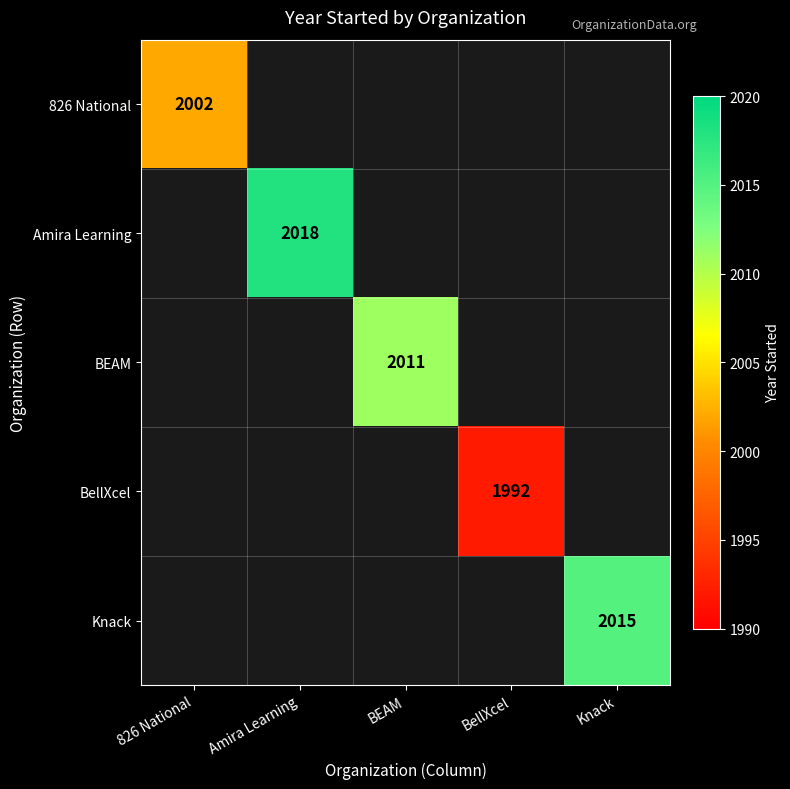

The value of Knack at Knack is 764. True or false?

False